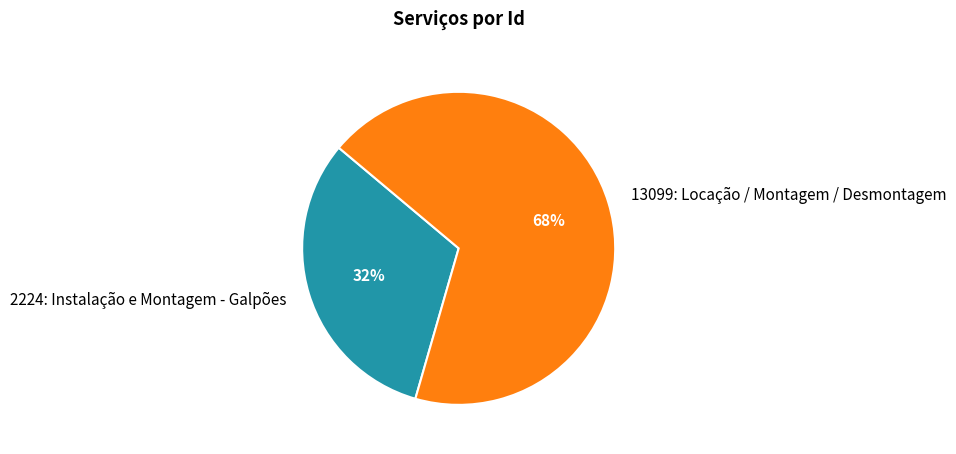

The 13099: Locação / Montagem / Desmontagem slice represents 68% of the pie. True or false?

True